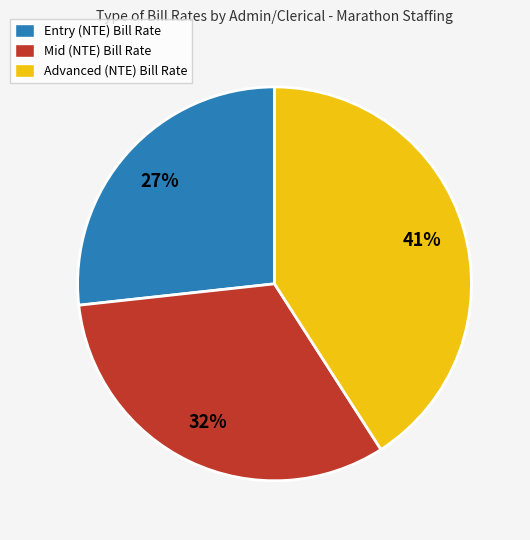

True or false: Advanced (NTE) Bill Rate accounts for 41% of the total.

True